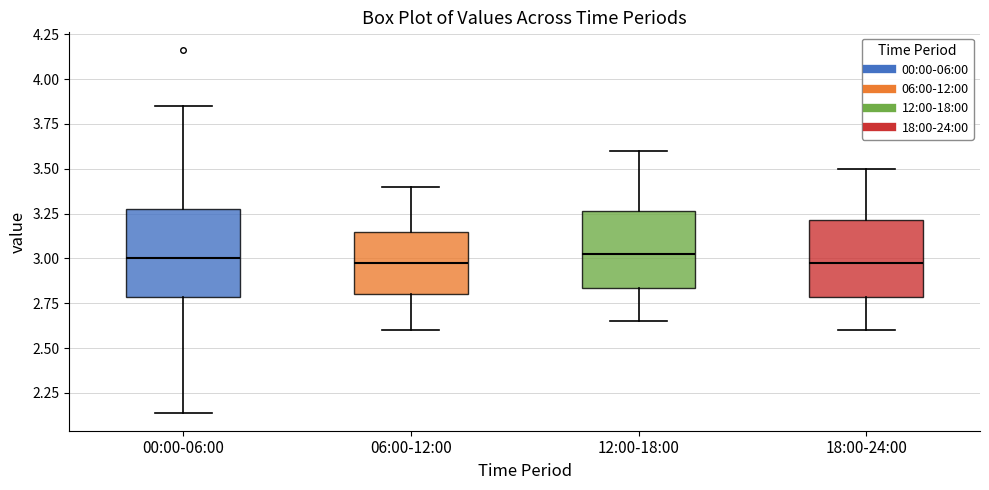

Reading left to right, read every box against the y-axis: the position of its median line, the range the box covers, and the ends of its whiskers. The values are not printed on the chart, so give them approximately, as read against the axis.

00:00-06:00: median 3.00, box 2.80 to 3.30, whiskers 2.15 to 3.85
06:00-12:00: median 3.00, box 2.80 to 3.15, whiskers 2.60 to 3.40
12:00-18:00: median 3.05, box 2.85 to 3.25, whiskers 2.65 to 3.60
18:00-24:00: median 3.00, box 2.80 to 3.20, whiskers 2.60 to 3.50